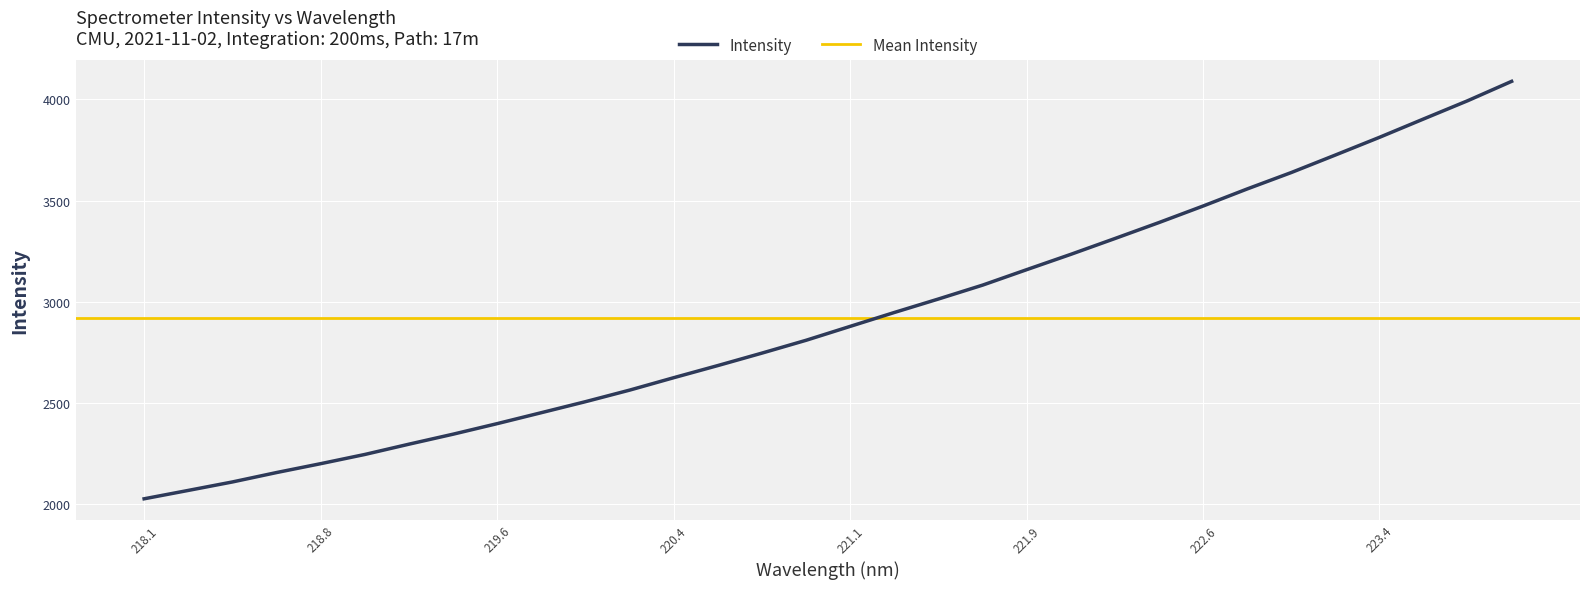

The value of Intensity at 220.4 is 3595.2. True or false?

False